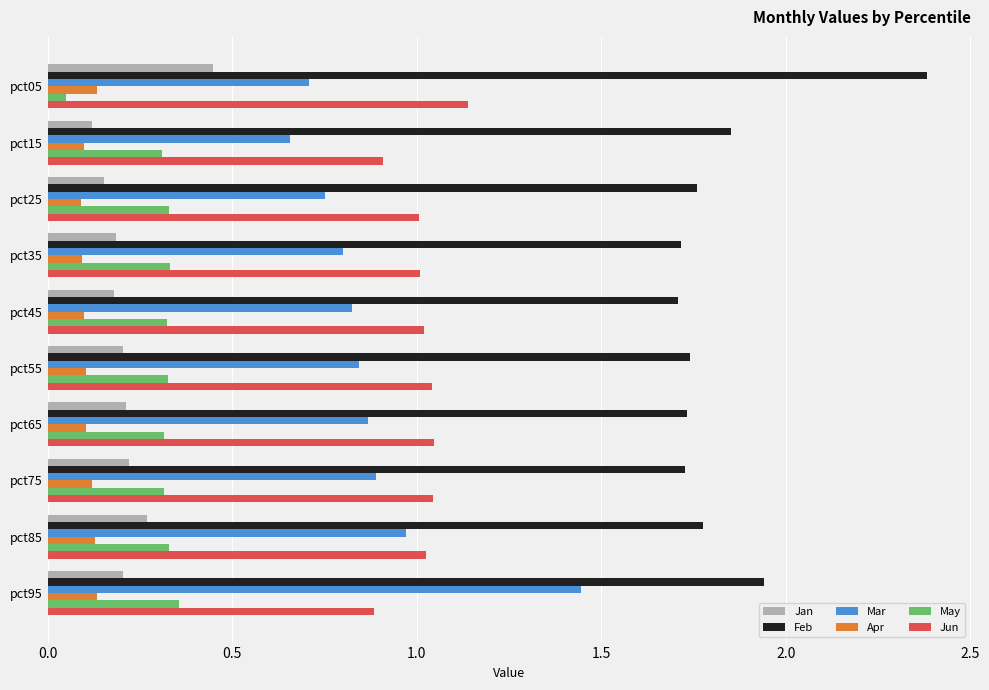

Where is Feb nearest to the value 2?

pct95